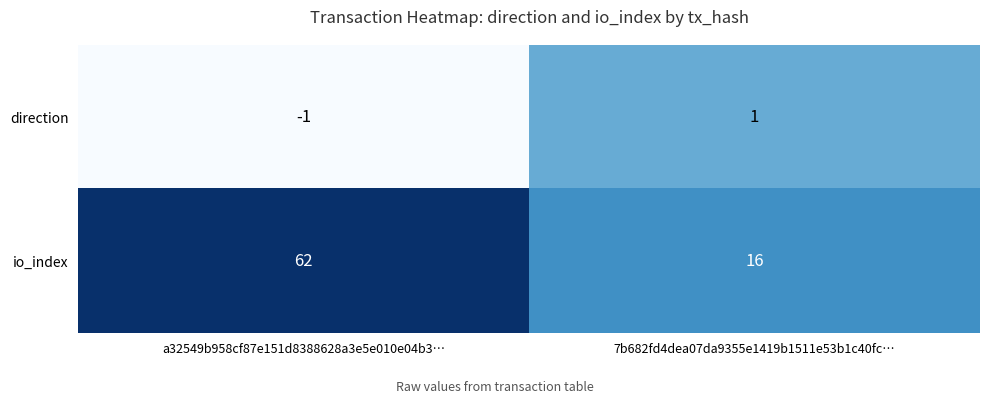

The io_index series shows 16 at 7b682fd4dea07da9355e1419b1511e53b1c40fc…. True or false?

True